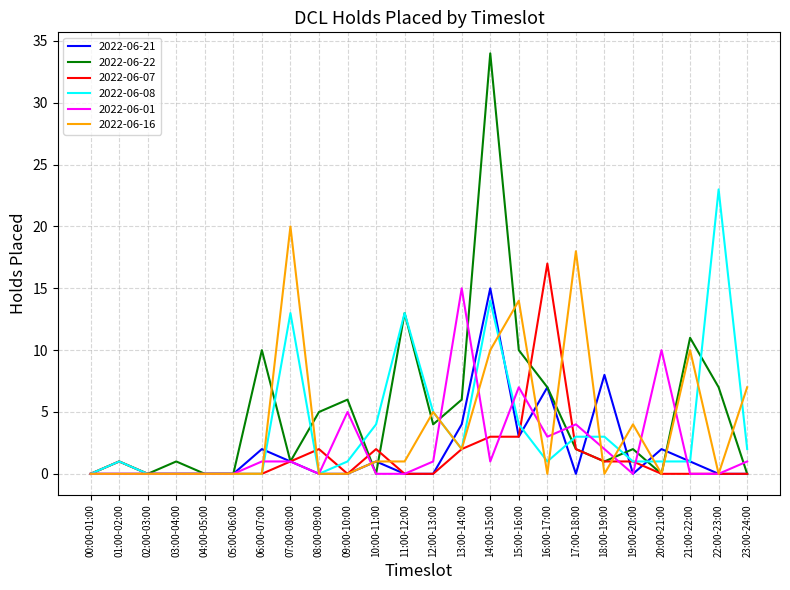

What is the difference between the maximum and minimum values in the 2022-06-07 series?

17